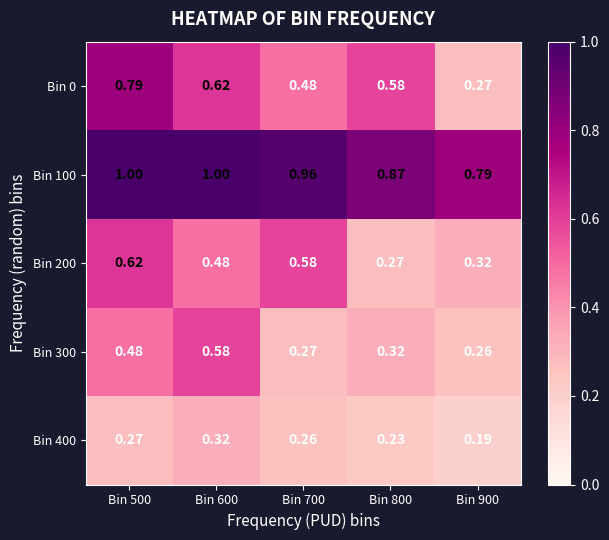

At how many categories does at least one series exceed 0?

5